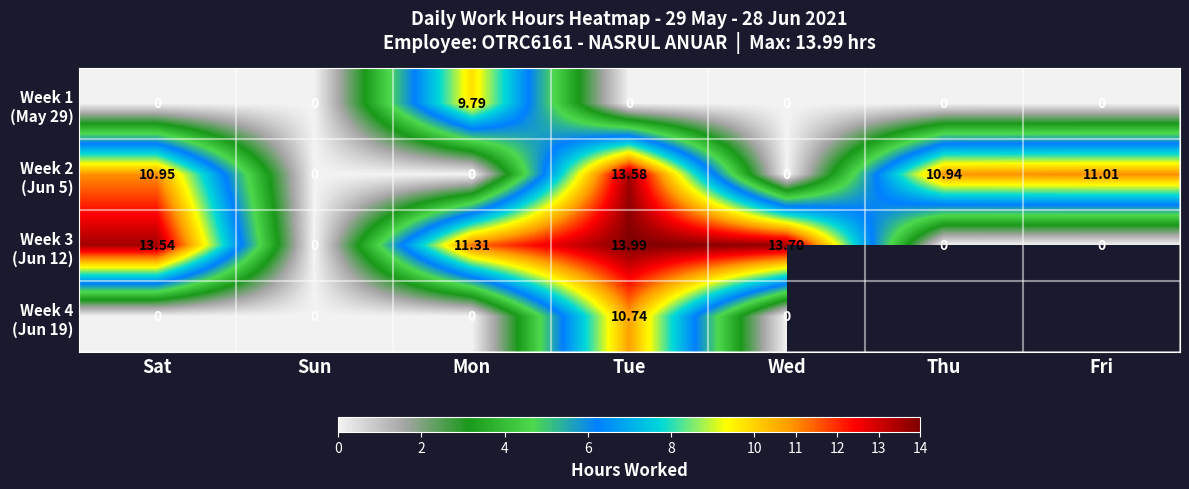

What is the maximum value for Week 3 (Jun 12)?

14.0